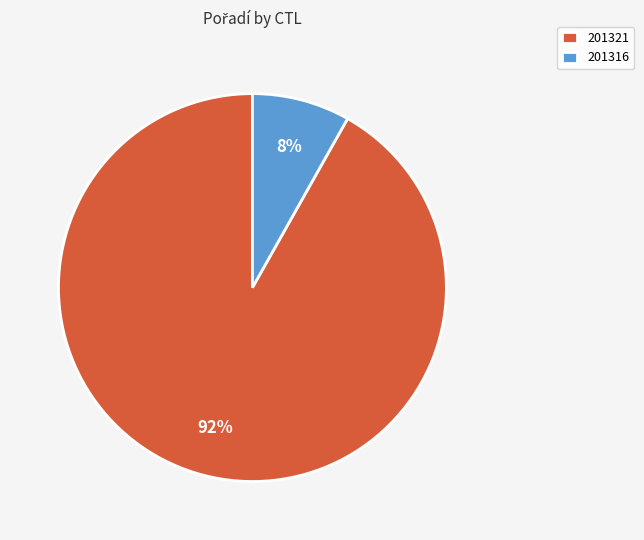

To the nearest percent, what is the difference between the largest and smallest slice percentages?

84%